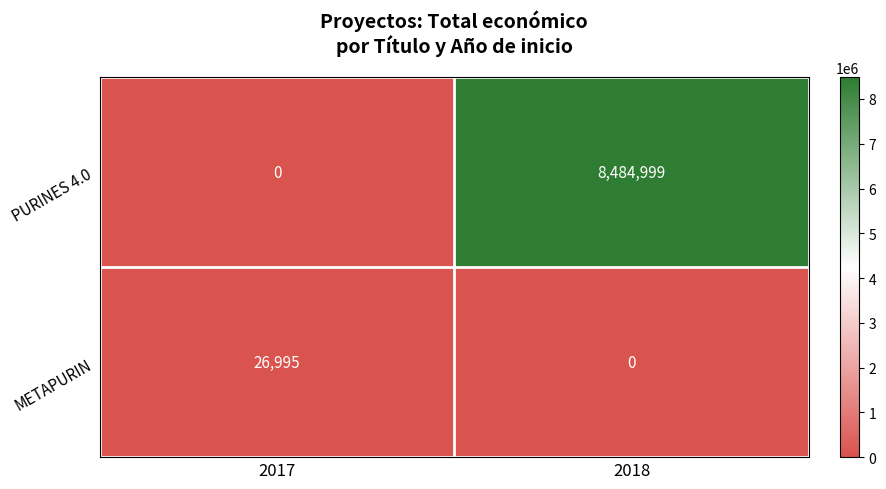

True or false: PURINES 4.0 has a value of 0 at 2017.

True